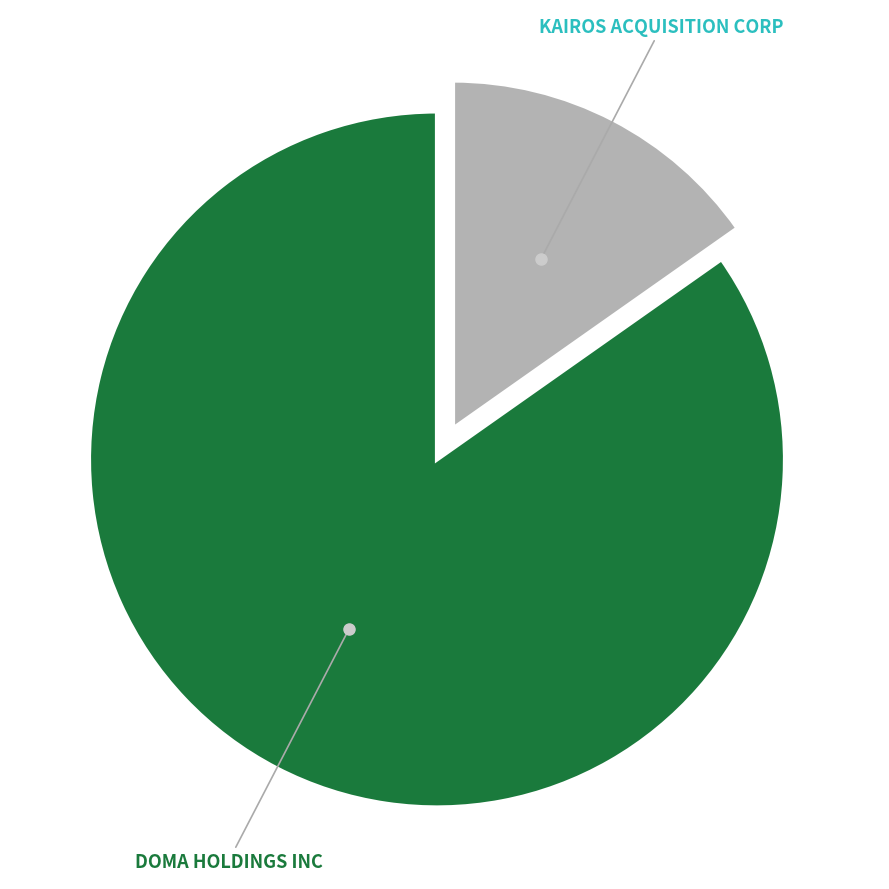

Is there any slice that represents more than half of the pie?

Yes